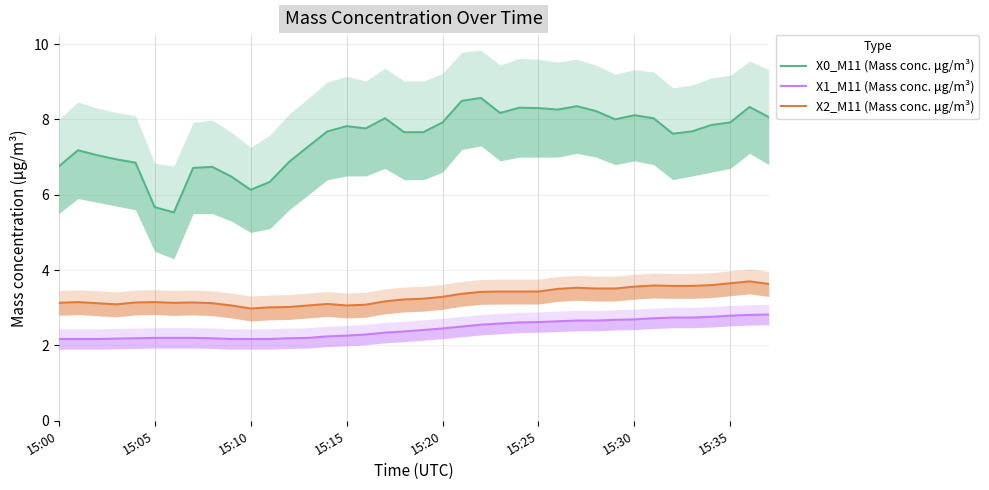

At which label does X2_M11 (Mass conc. μg/m³) first exceed 3?

15:00